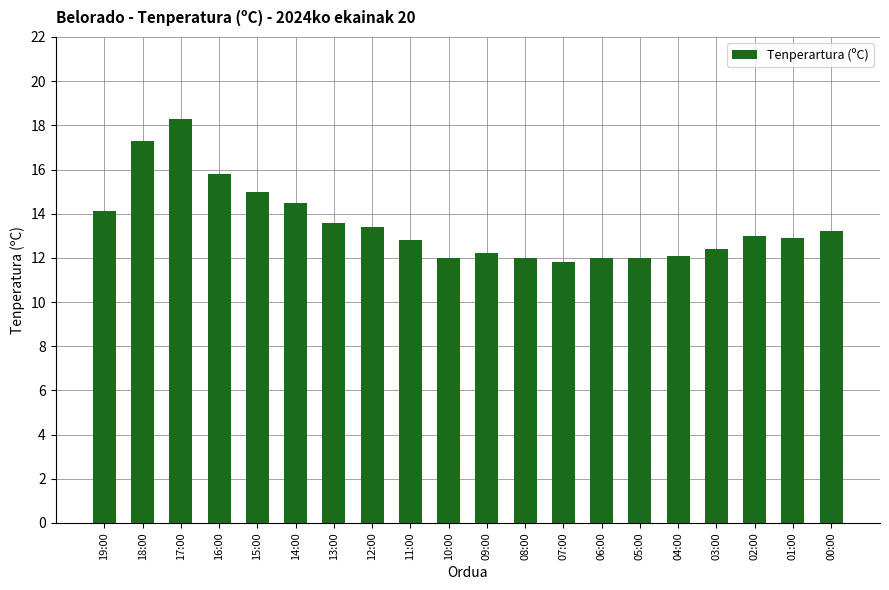

What is the difference between the second highest and minimum values?

5.5